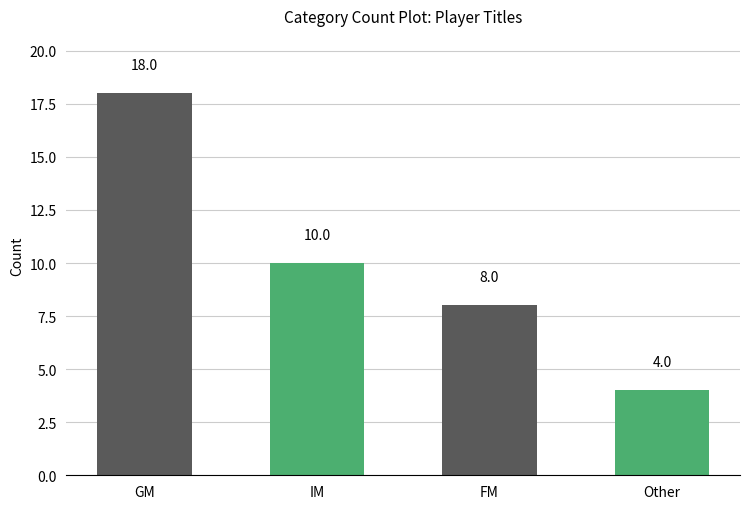

Are the bars horizontal?

No